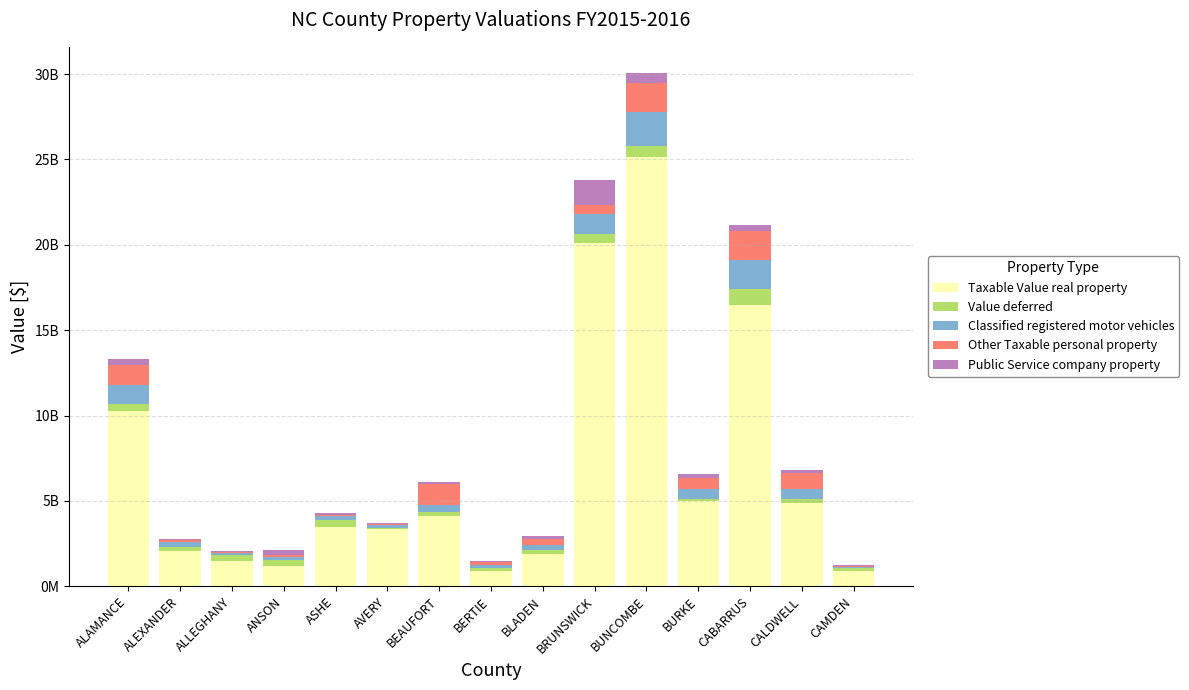

Which series has the widest spread of values?

Taxable Value real property